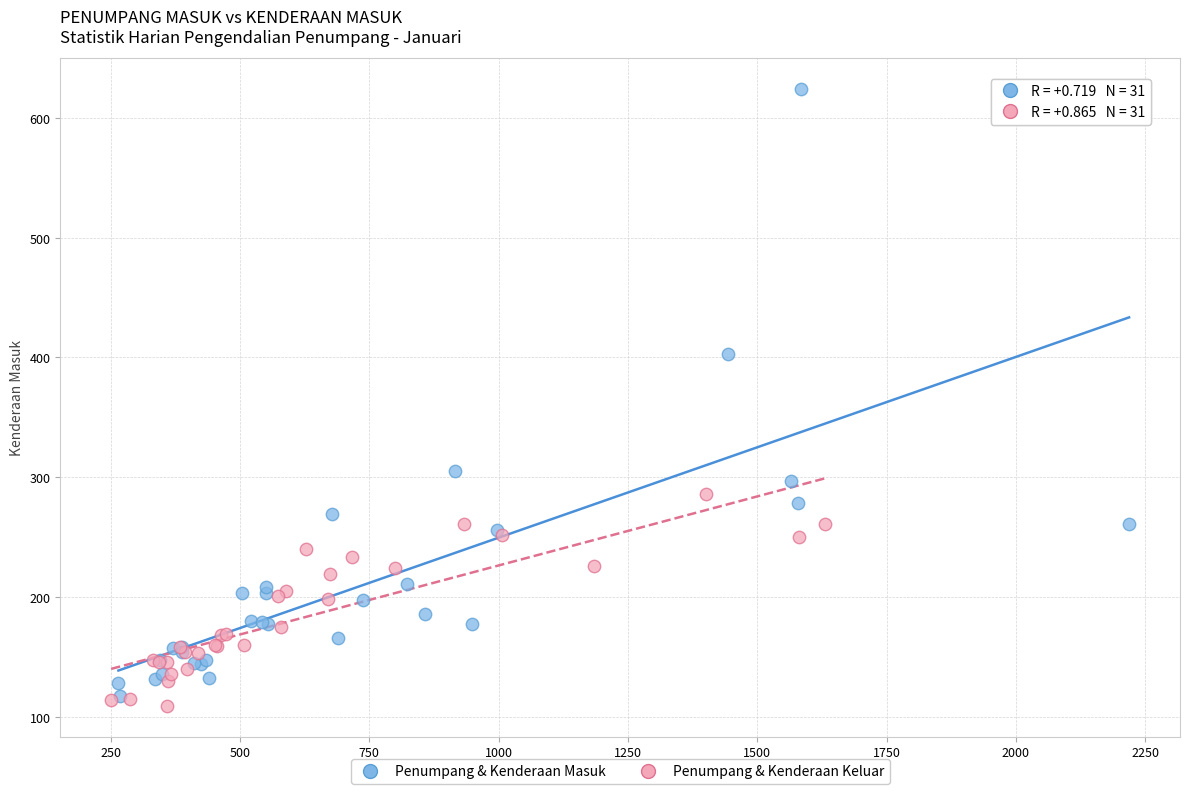

Which series contains the highest Y value?

Penumpang & Kenderaan Masuk